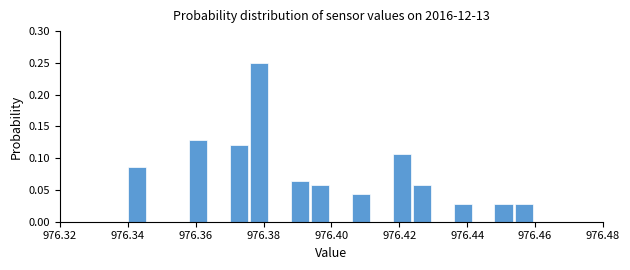

Read against the x-axis, roughly where is the centre of the tallest bar?

976.378